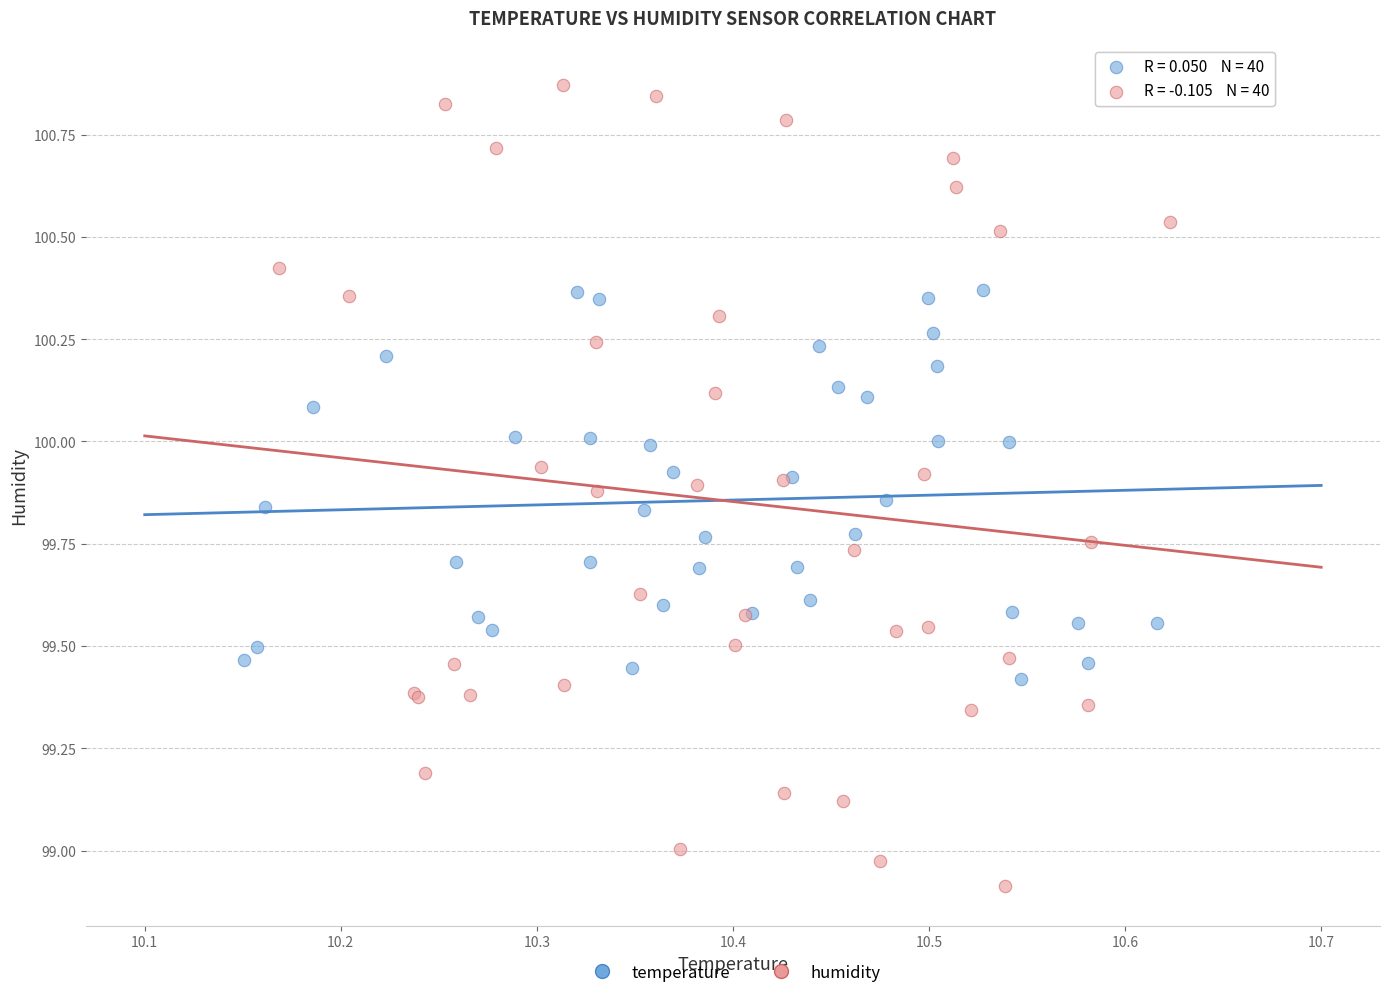

Which series has the widest spread of Y values?

humidity